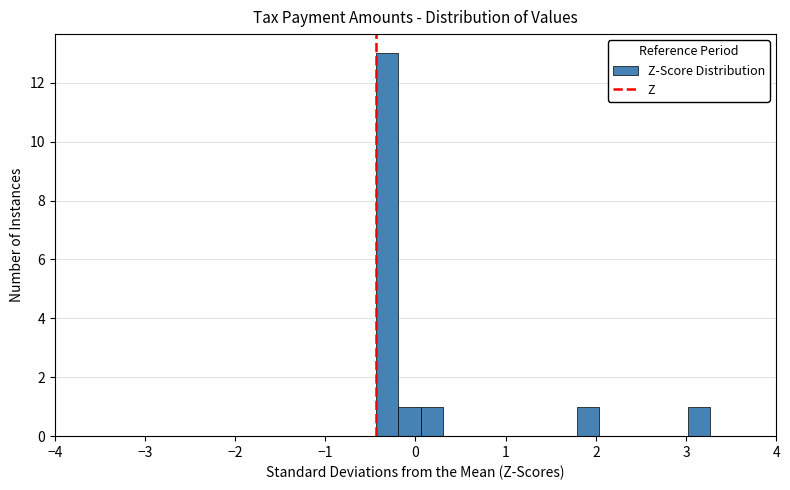

Around what value on the x-axis is the tallest bar? Give the approximate position of its centre, as read against the axis.

-0.3